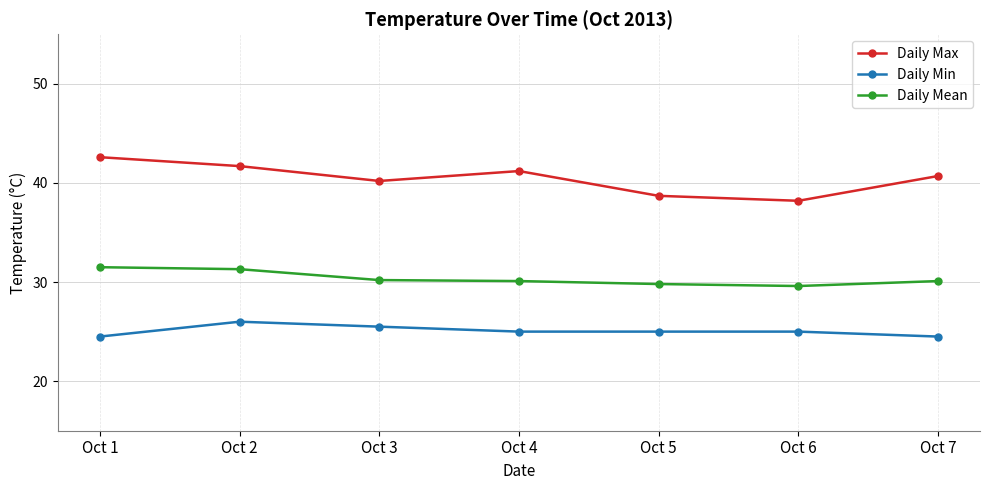

True or false: Daily Max and Daily Mean cross at least once.

False